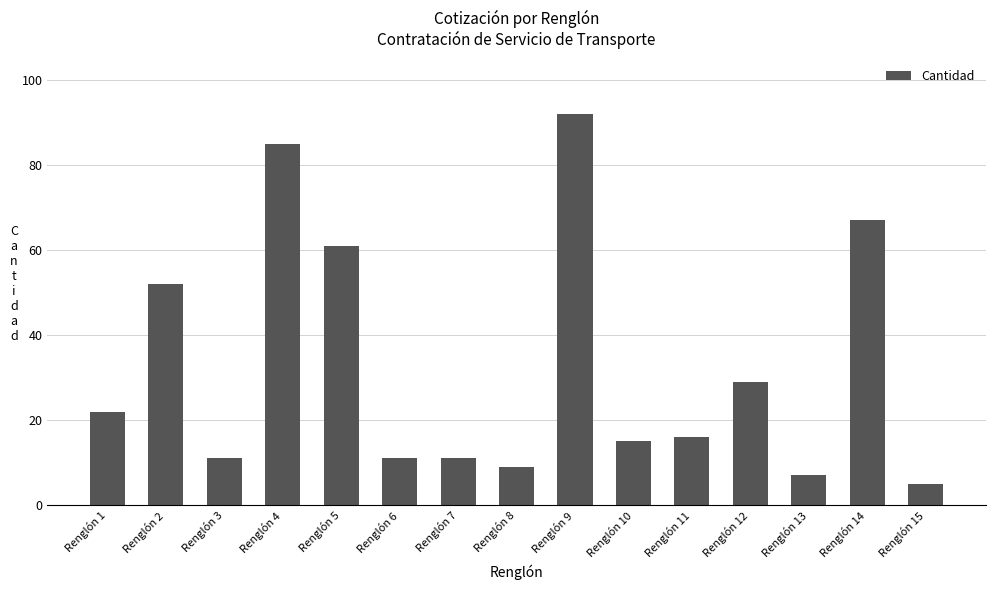

What is the value of the 13th bar from the left?

7